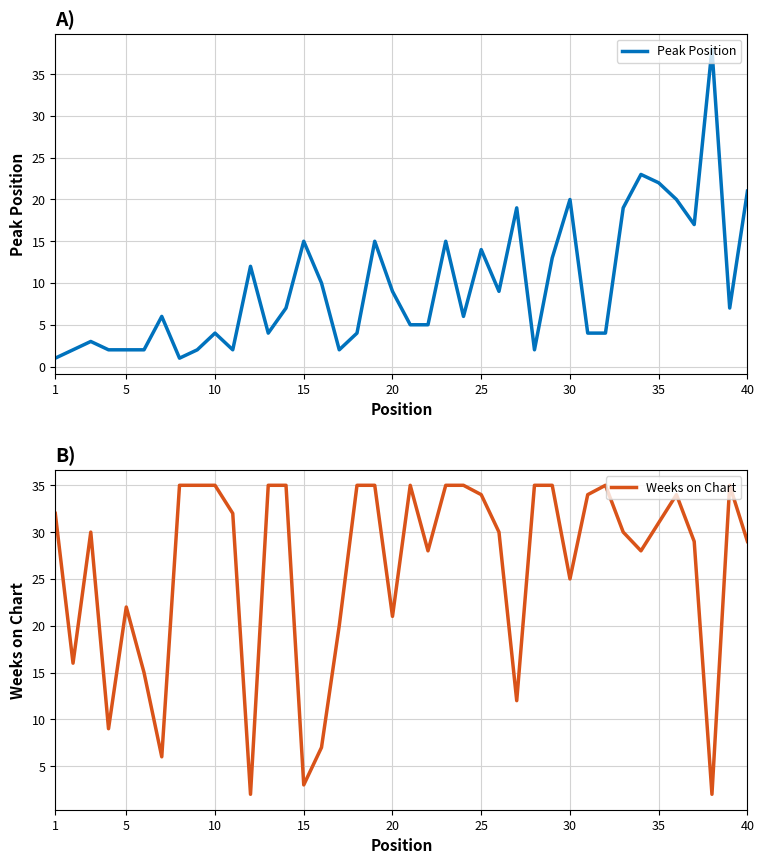

True or false: Peak Position and Weeks on Chart cross at least once.

True